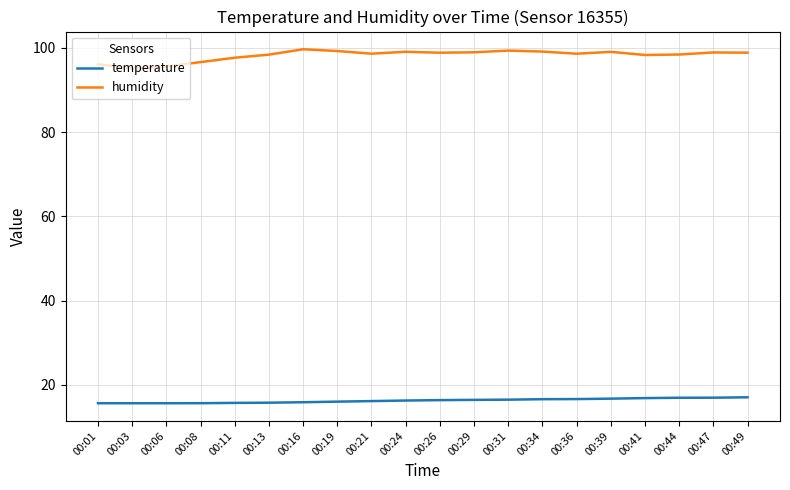

What are all the series names shown in the legend?

temperature, humidity